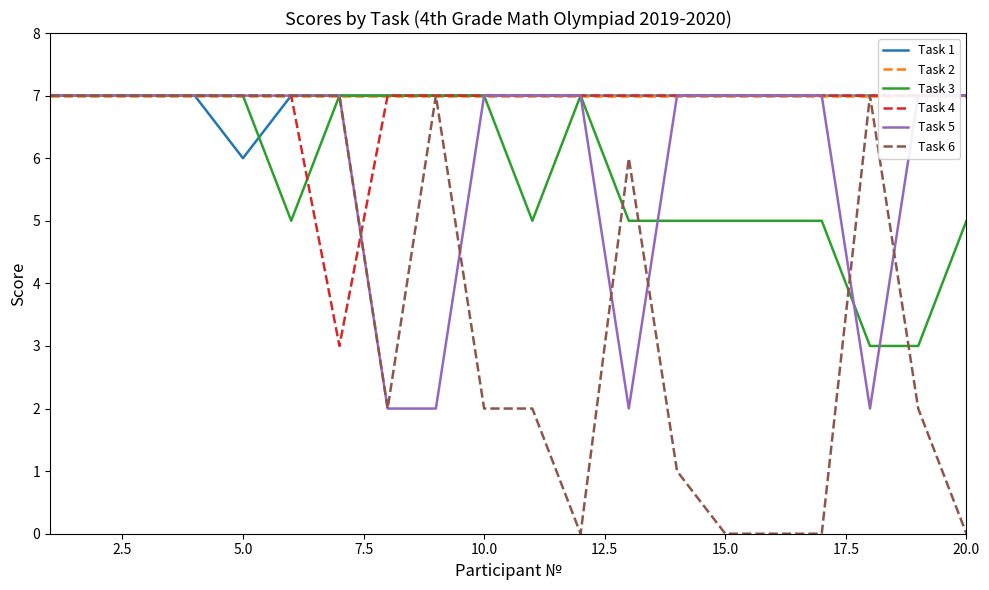

The Task 3 series shows 2 at 5.0. True or false?

False